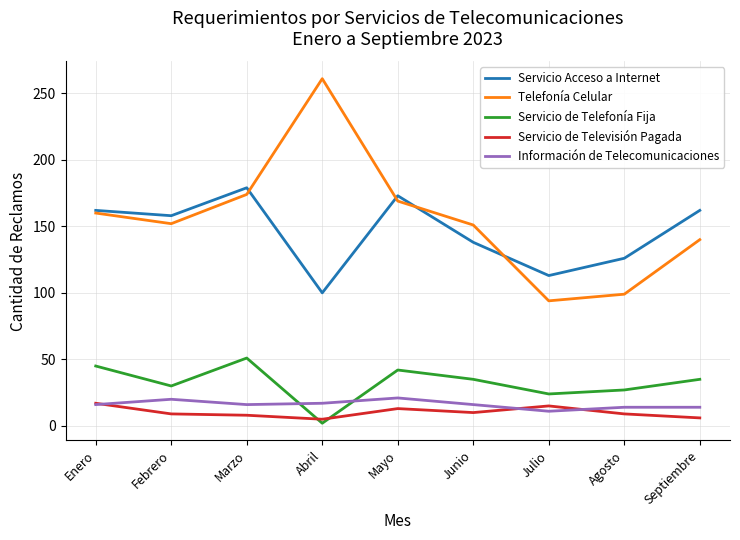

The value of Servicio de Telefonía Fija at Junio is 15. True or false?

False